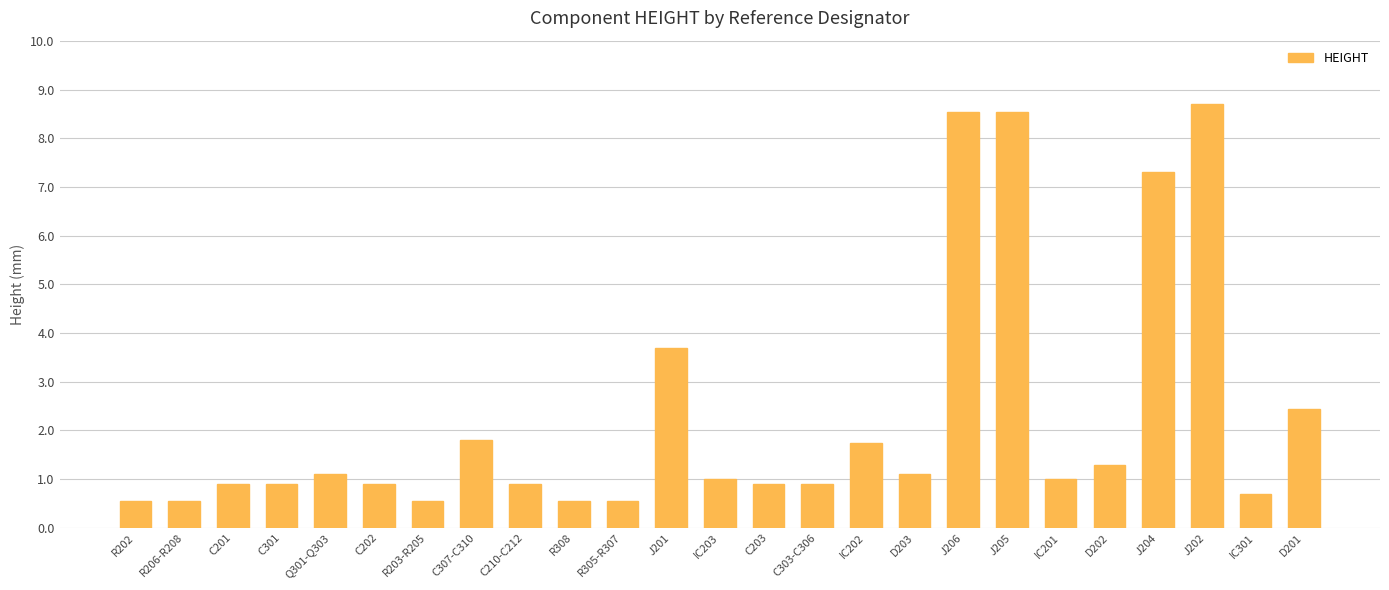

Are the bars grouped side by side (vs. stacked)?

No